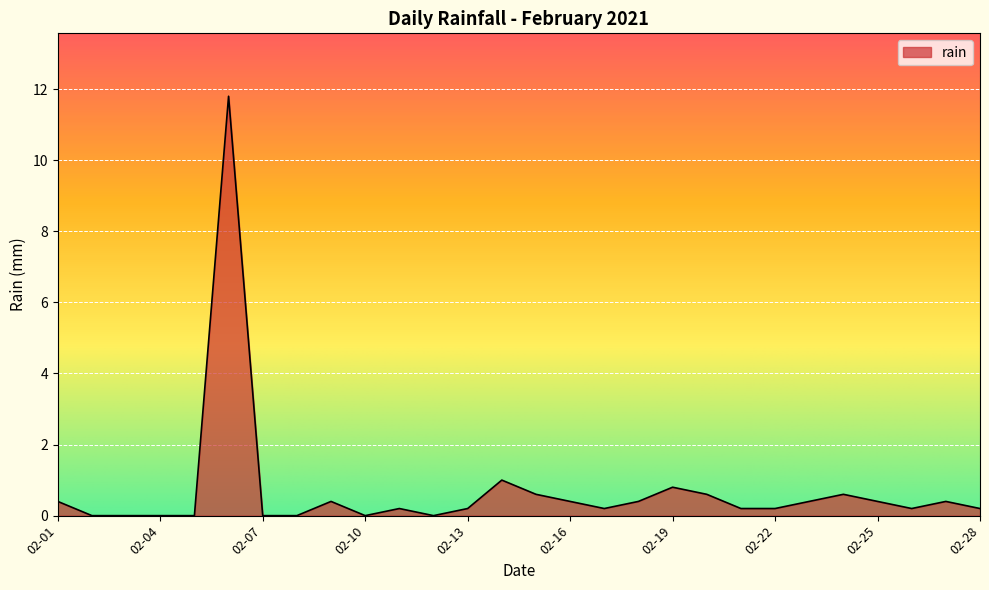

What is the greatest value displayed?

11.8